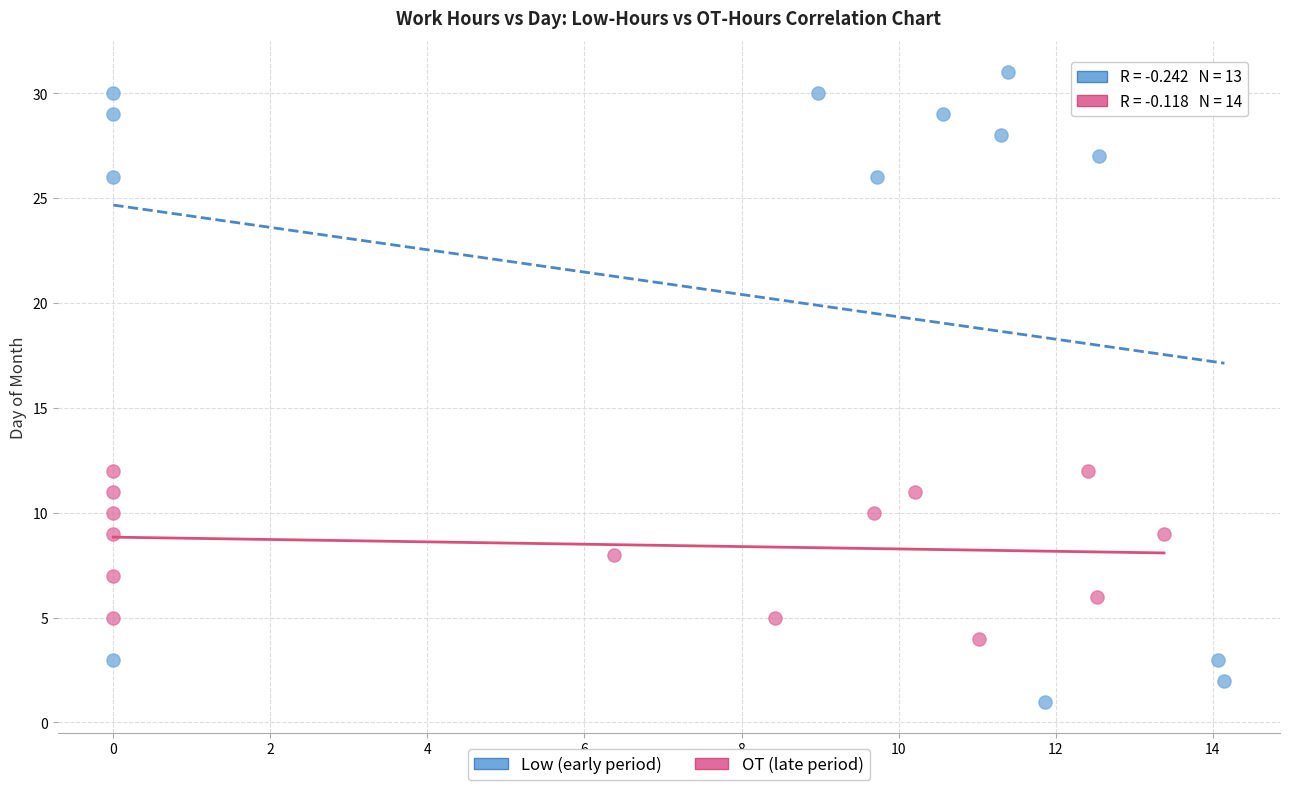

What are all the series names shown in the legend?

Low (early period), OT (late period)